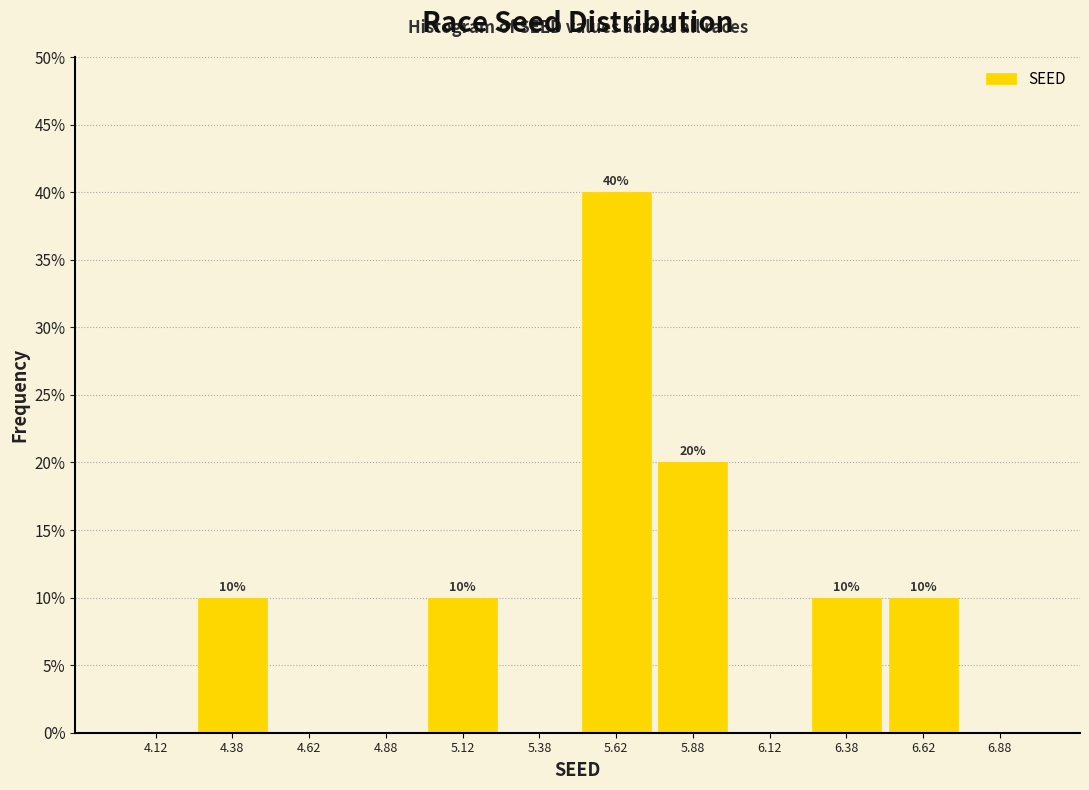

Which range on the x-axis has the tallest bar?

5.50 to 5.75